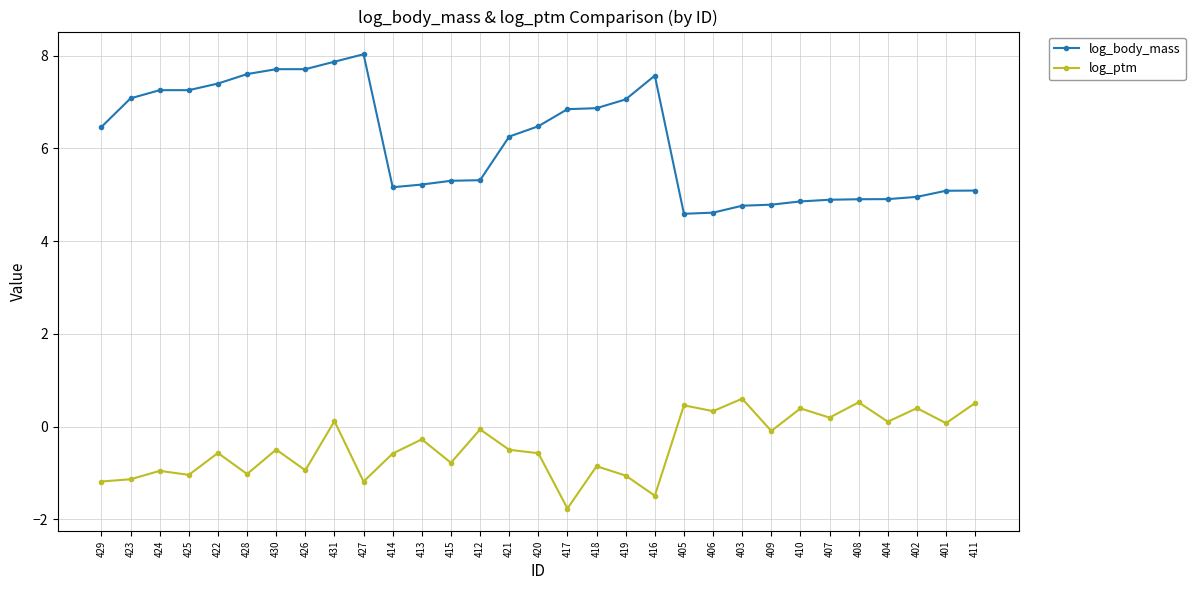

What is the value of the log_ptm point at the 28th from the left?

0.1